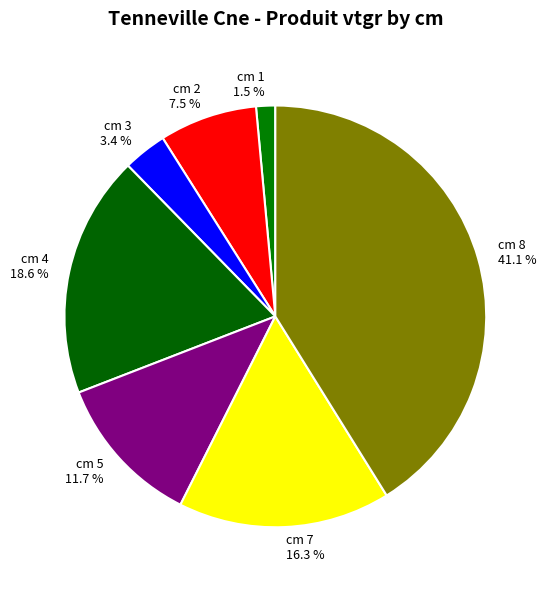

Count the number of slices in the pie.

7